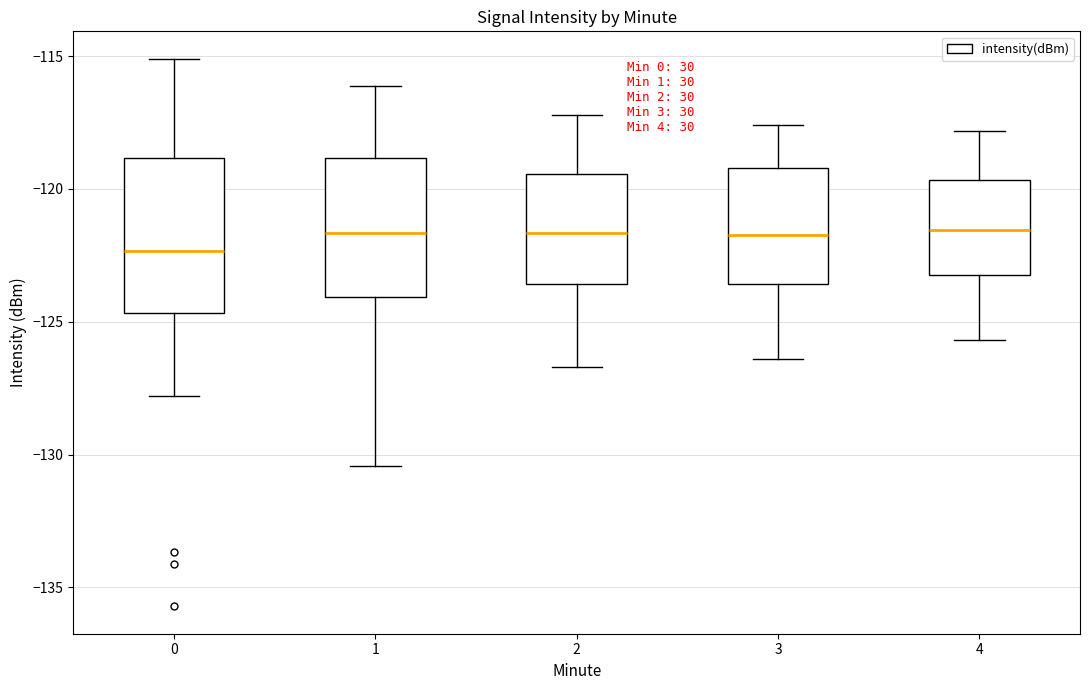

Reading left to right, transcribe this box plot: for each box, give where its median line is, the range the box spans, and where its two whiskers end, as read against the y-axis. The values are not printed on the chart, so give them approximately, as read against the axis.

0: median -122.5, box -124.5 to -119.0, whiskers -128.0 to -115.0
1: median -121.5, box -124.0 to -119.0, whiskers -130.5 to -116.0
2: median -121.5, box -123.5 to -119.5, whiskers -126.5 to -117.0
3: median -121.5, box -123.5 to -119.0, whiskers -126.5 to -117.5
4: median -121.5, box -123.0 to -119.5, whiskers -125.5 to -118.0